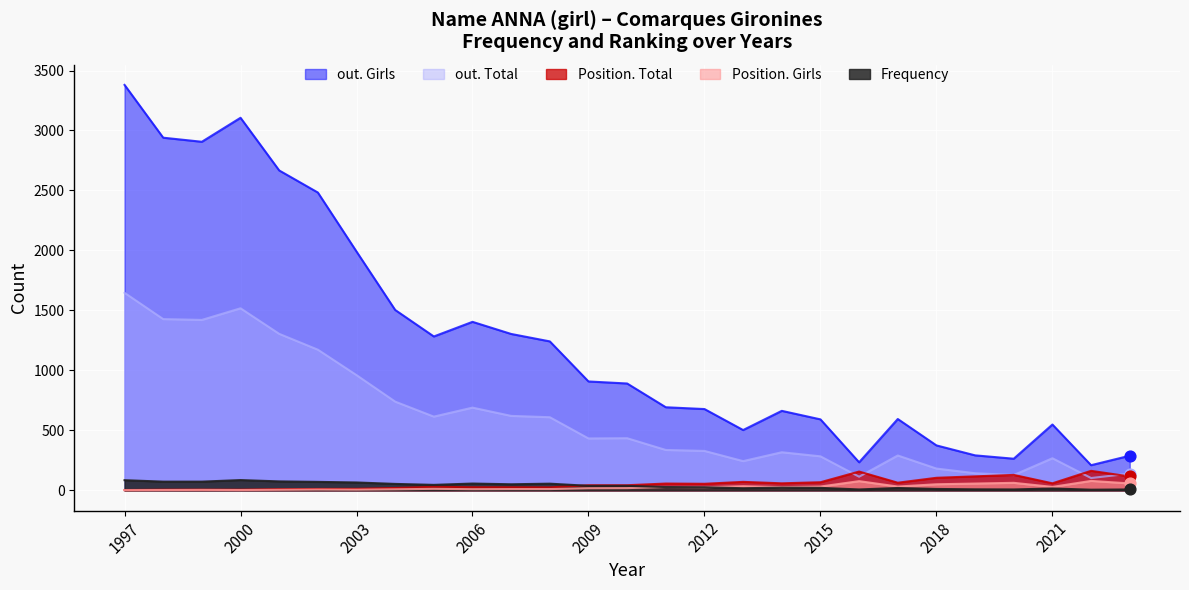

Which series reaches the maximum Y coordinate?

out. Girls